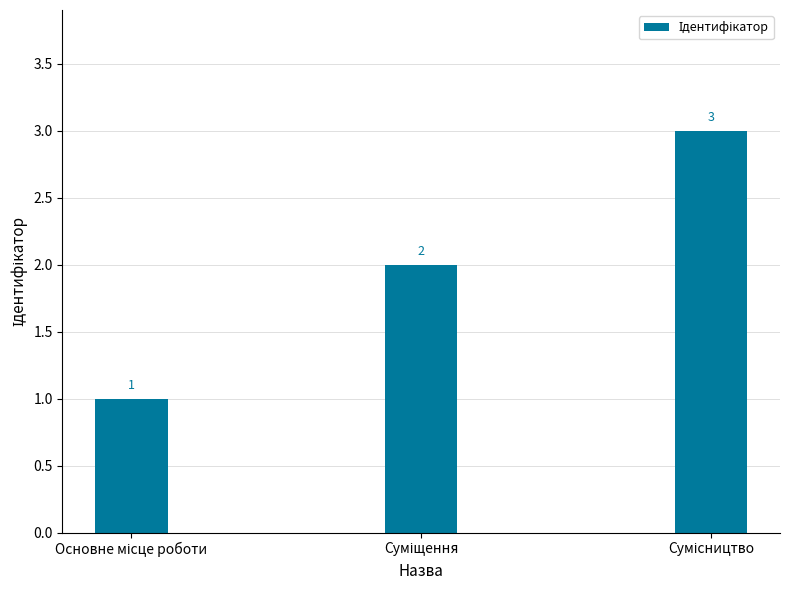

How many values are between 1 and 3?

3